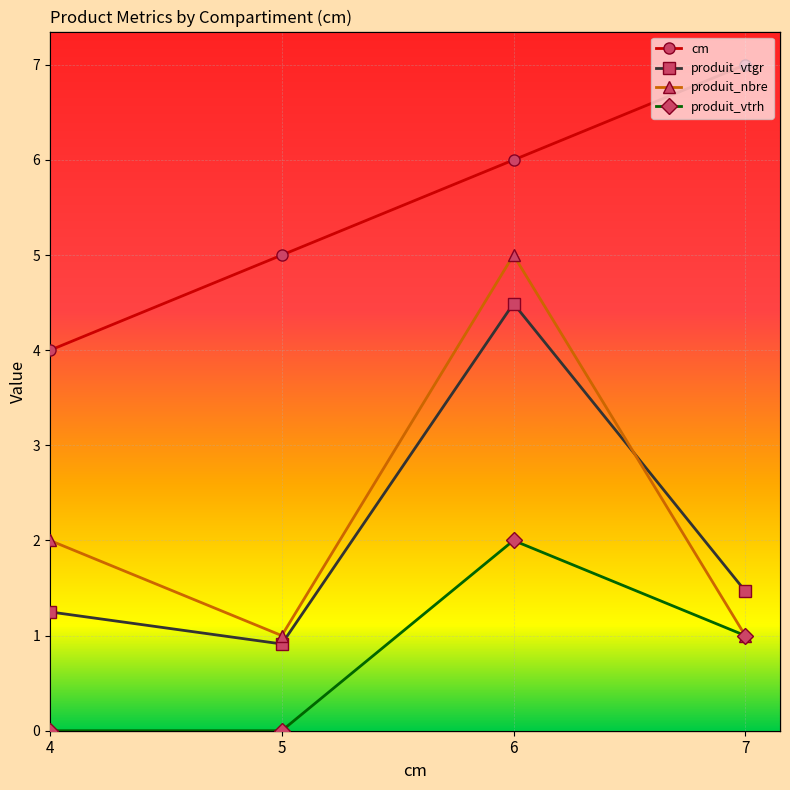

True or false: produit_vtgr and cm intersect in this chart.

False